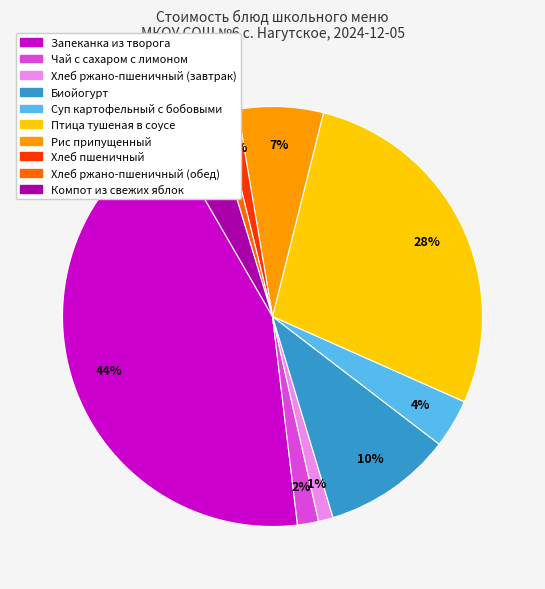

To the nearest percent, what is the combined percentage of Птица тушеная в соусе and Чай с сахаром с лимоном?

29%